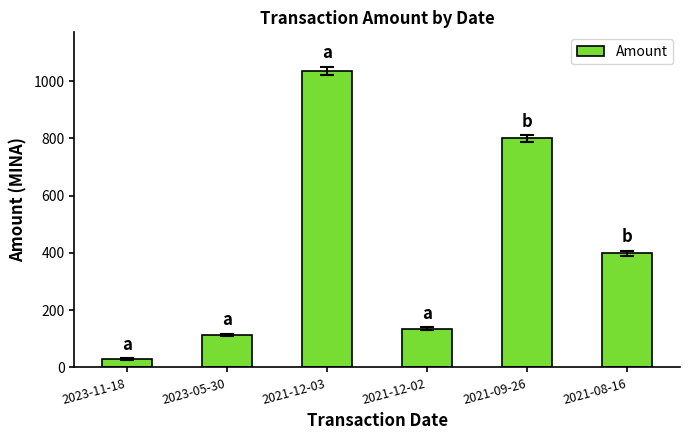

Are the bars grouped side by side (vs. stacked)?

No